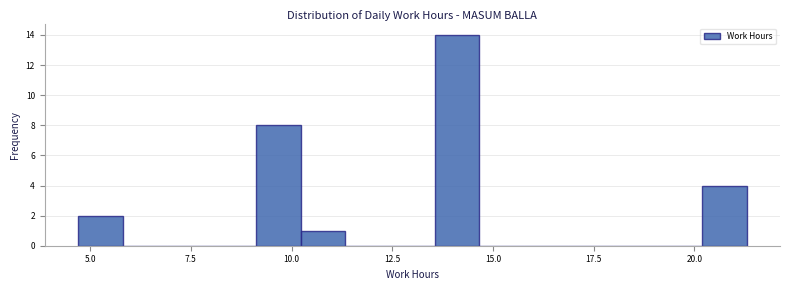

Around what value on the x-axis is the tallest bar? Give the approximate position of its centre, as read against the axis.

14.0